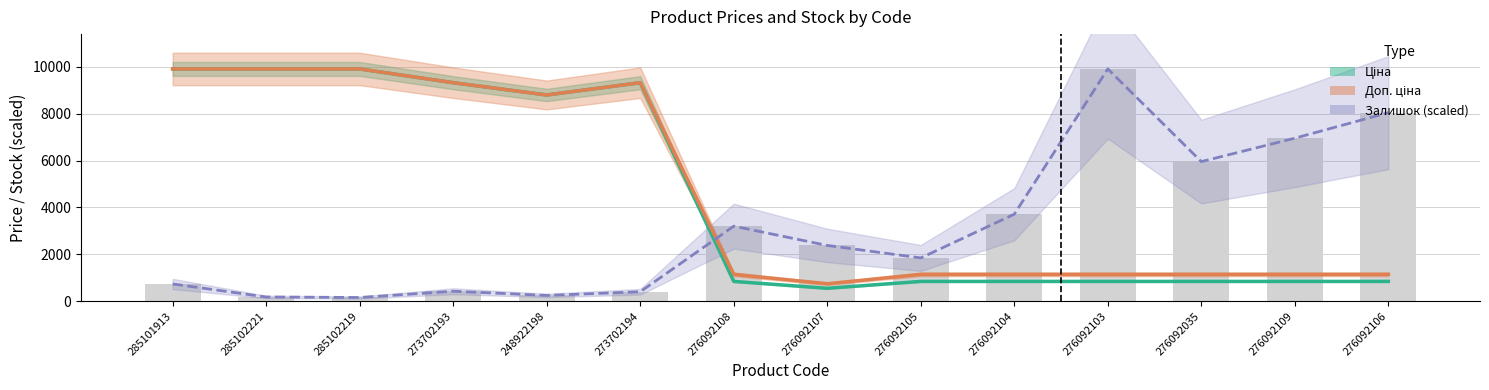

What are all the series names shown in the legend?

Ціна, Доп. ціна, Залишок (scaled)